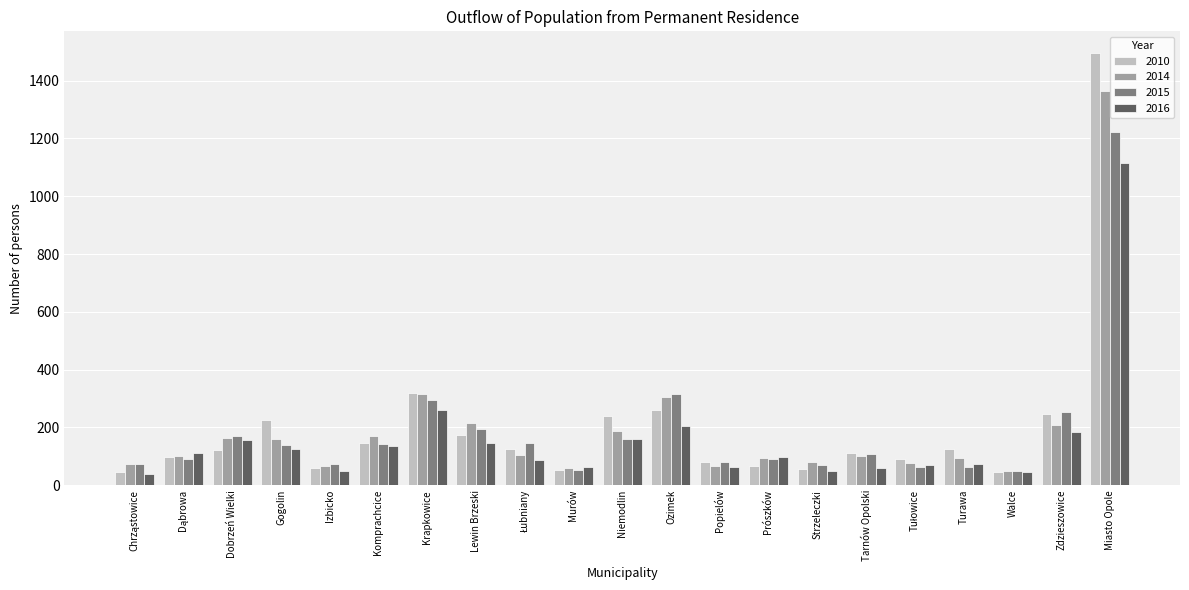

How many data points does each series have?

21